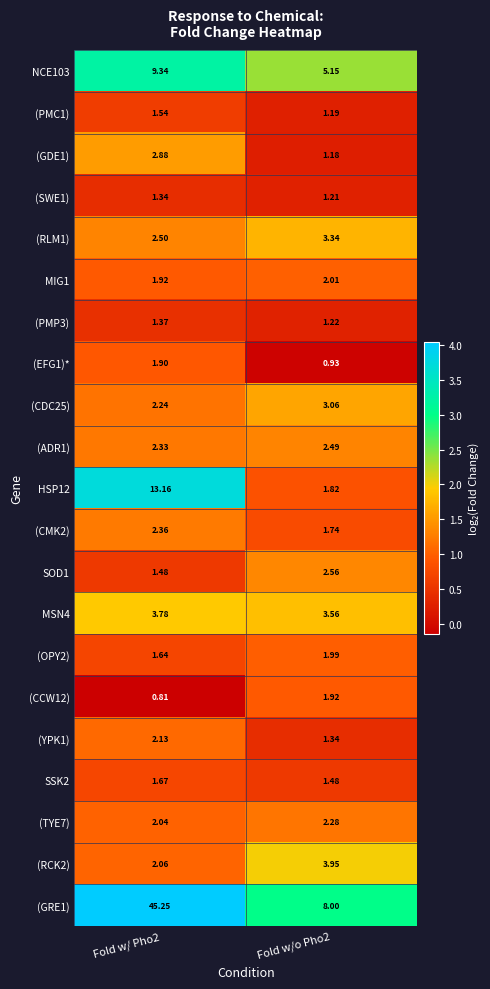

Is the value of MSN4 at Fold w/o Pho2 greater than the value of (GRE1) at Fold w/ Pho2?

No